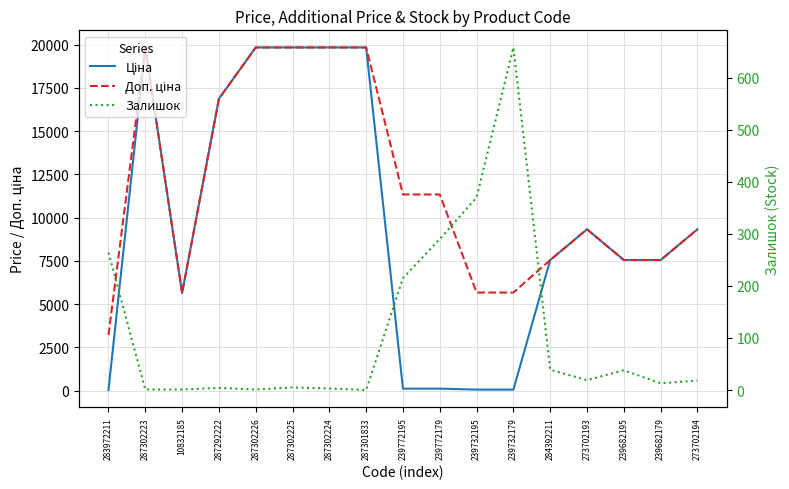

What is the average value of the Ціна series?

9606.3